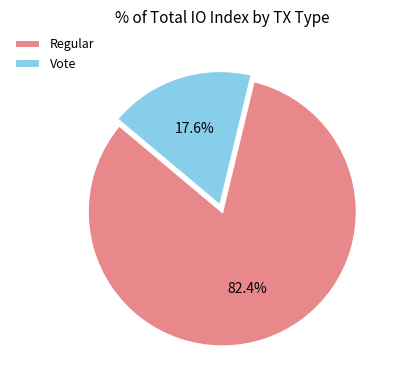

Is there a majority slice in this chart?

Yes